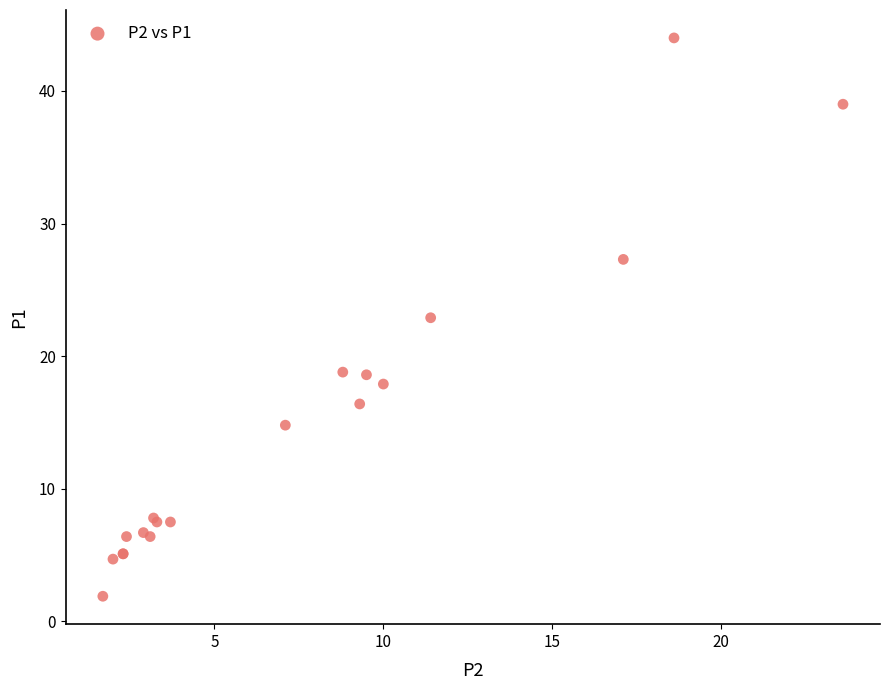

What Y value in the scatter plot is closest to 22?

22.9